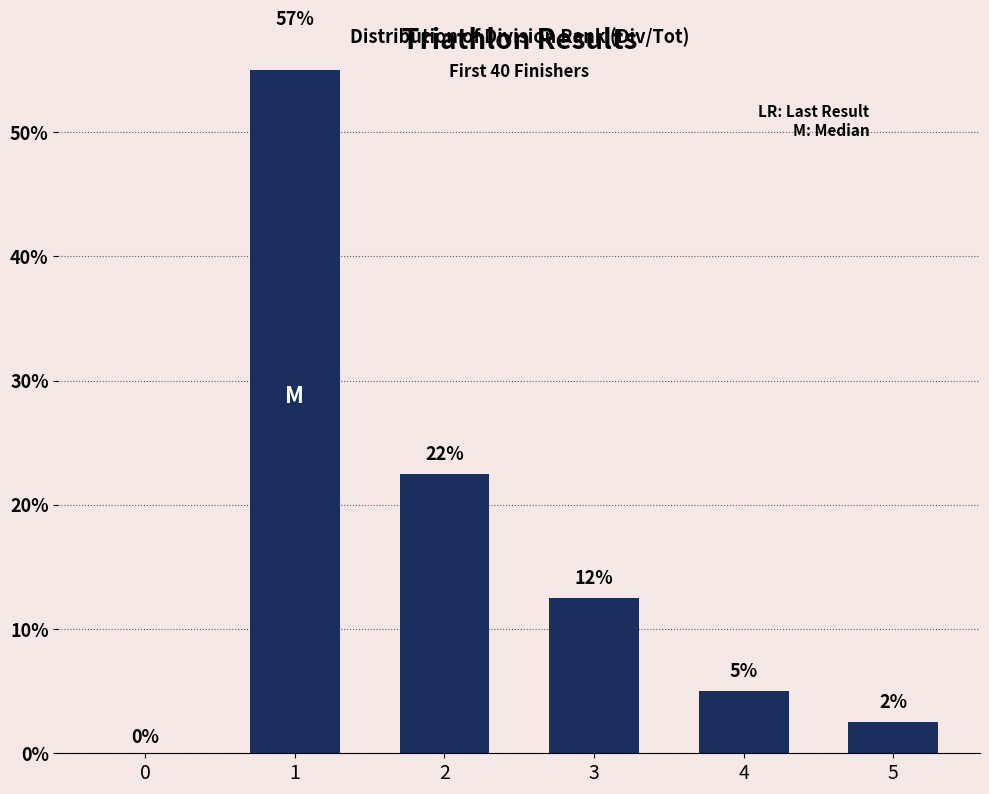

Rank the categories by value from lowest to highest.

0, 5, 4, 3, 2, 1